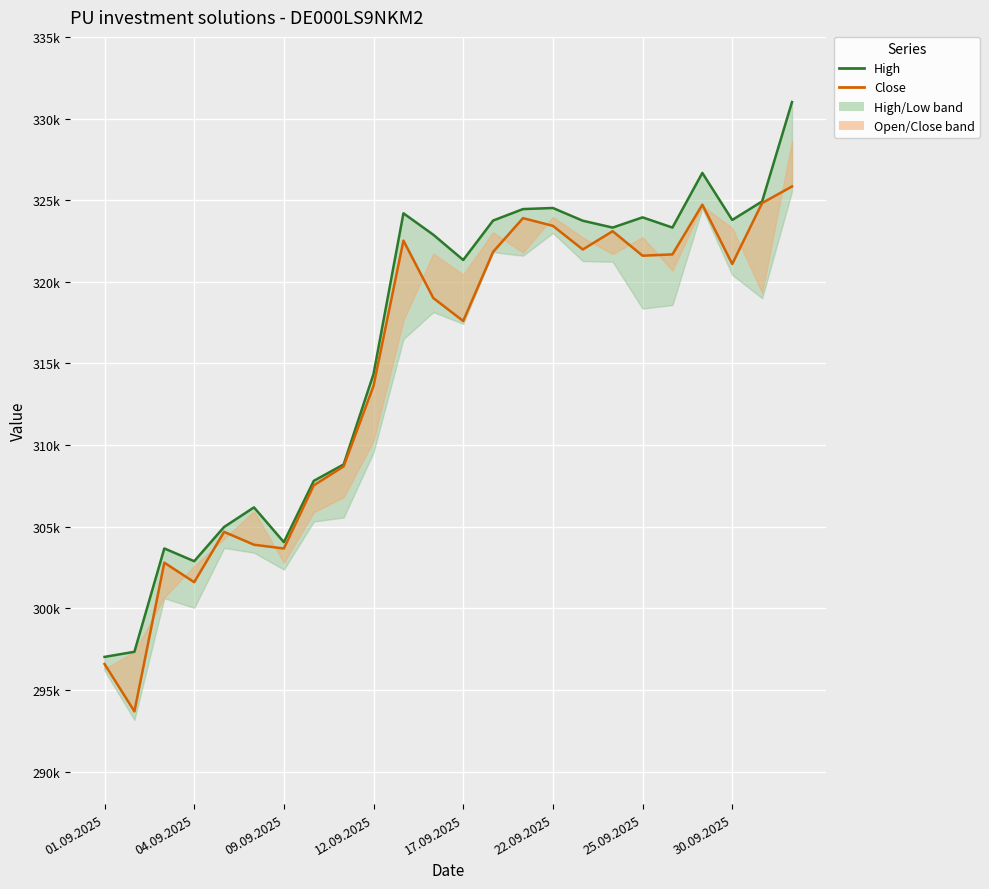

Which series has the largest total across all categories?

High